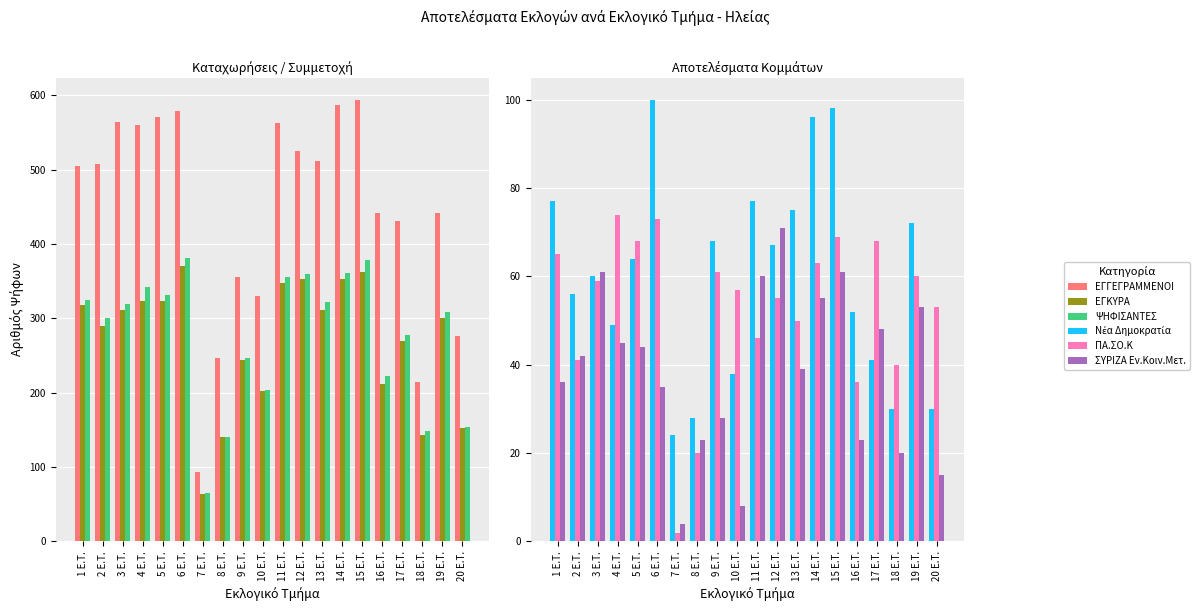

What are all the series names shown in the legend?

ΕΓΓΕΓΡΑΜΜΕΝΟΙ, ΕΓΚΥΡΑ, ΨΗΦΙΣΑΝΤΕΣ, Νέα Δημοκρατία, ΠΑ.ΣΟ.Κ, ΣΥΡΙΖΑ Εν.Κοιν.Μετ.